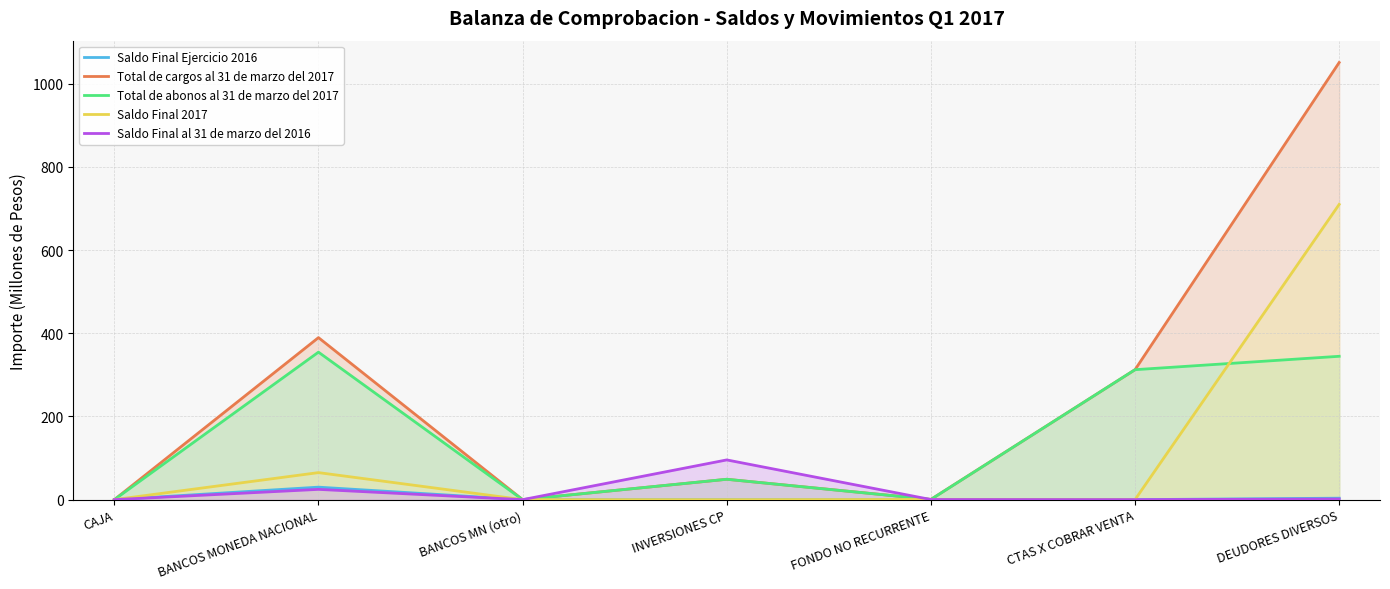

Does the chart display data point markers on the line(s)?

No